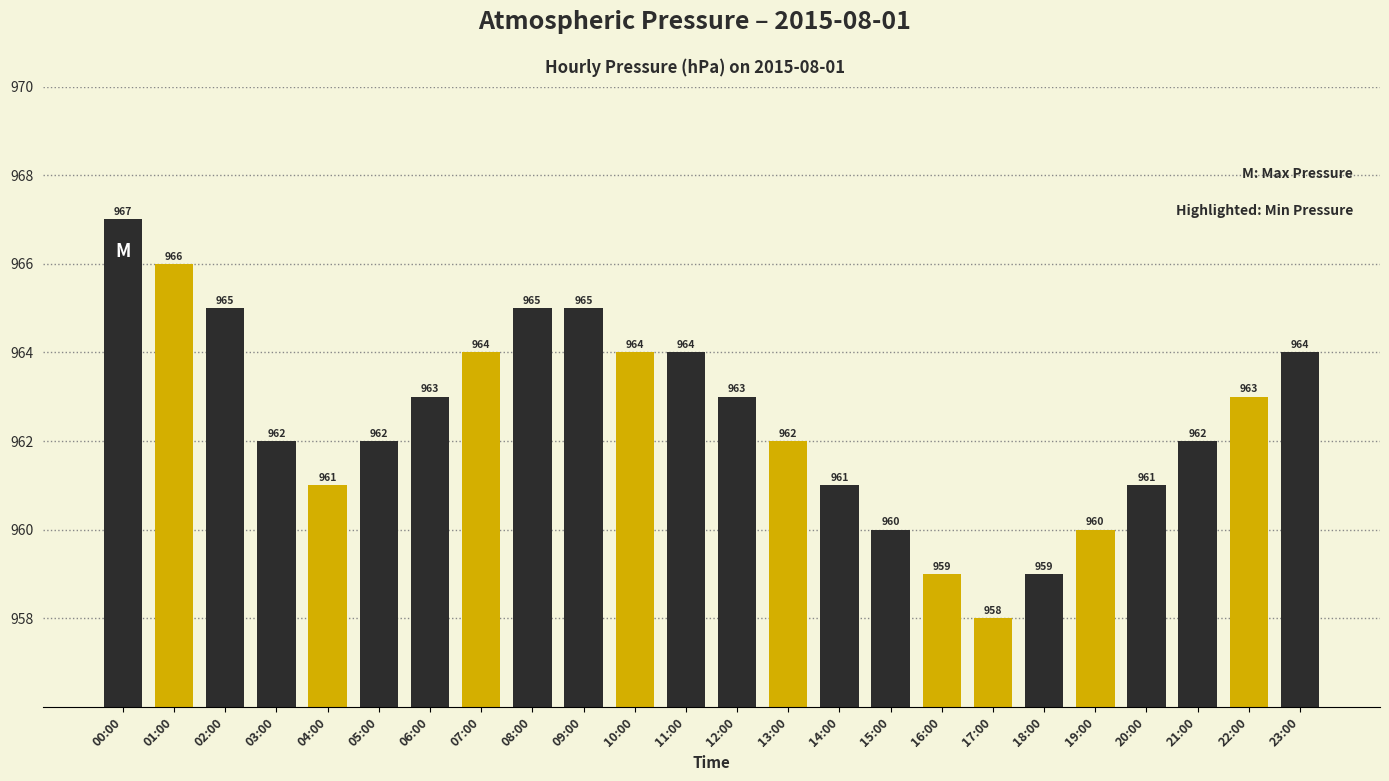

The value at 17:00 is 1706. True or false?

False